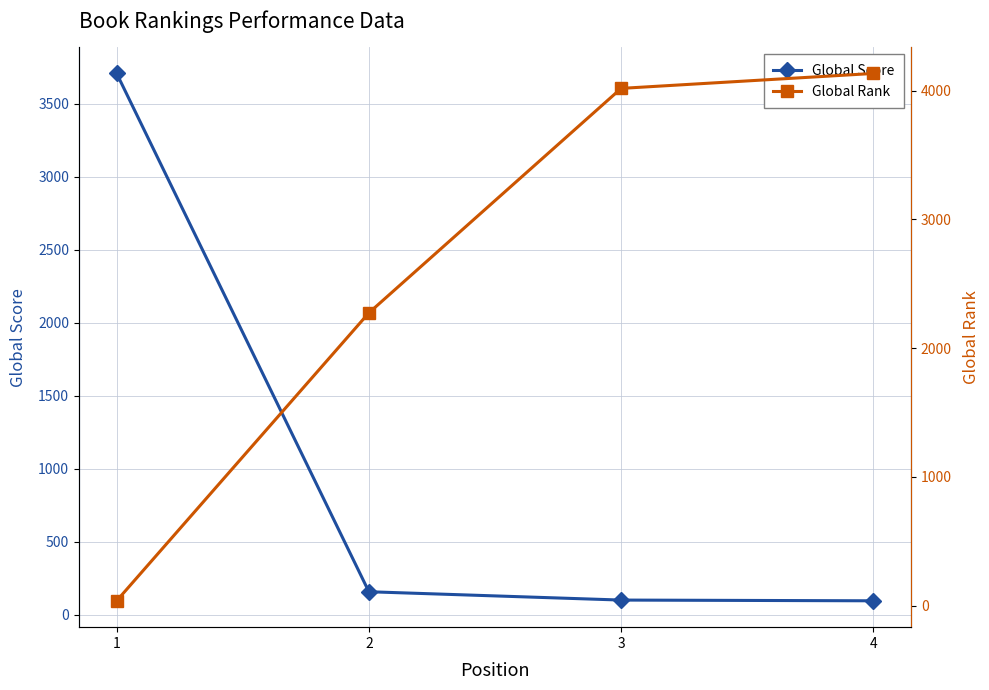

Reading left to right, what are all the values shown in this chart?

Global Score: 1=3707	2=159	3=102	4=97
Global Rank: 1=38	2=2274	3=4017	4=4133